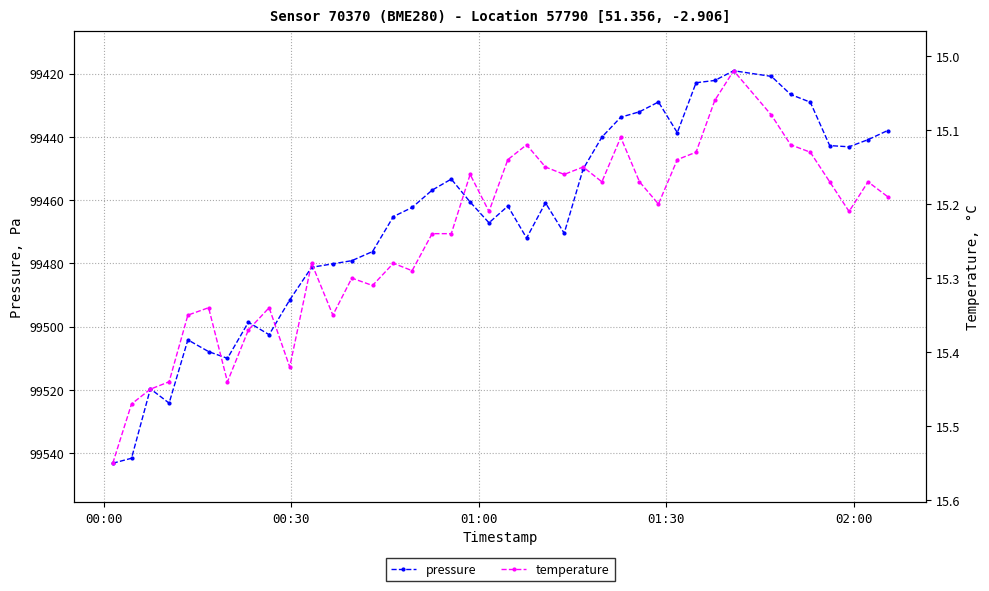

True or false: pressure has more than 0 points higher than both neighbors.

True